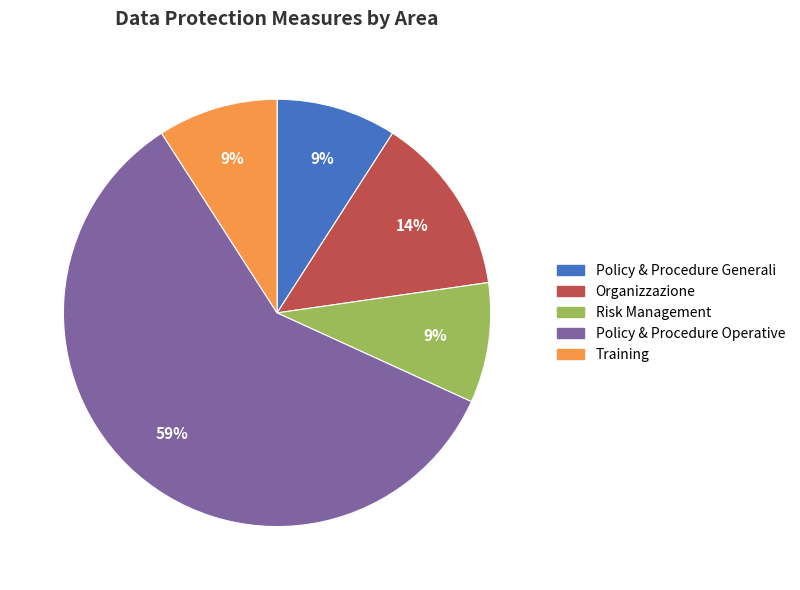

Which has a higher value, Risk Management or Organizzazione?

Organizzazione